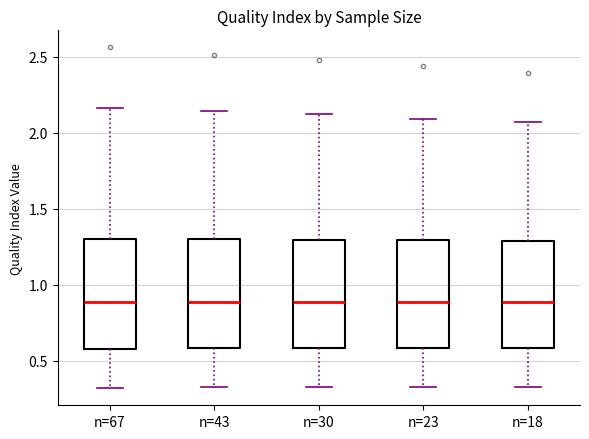

Reading left to right, transcribe this box plot: for each box, give where its median line is, the range the box spans, and where its two whiskers end, as read against the y-axis. The values are not printed on the chart, so give them approximately, as read against the axis.

n=67: median 0.90, box 0.60 to 1.30, whiskers 0.30 to 2.15
n=43: median 0.90, box 0.60 to 1.30, whiskers 0.35 to 2.15
n=30: median 0.90, box 0.60 to 1.30, whiskers 0.35 to 2.10
n=23: median 0.90, box 0.60 to 1.30, whiskers 0.35 to 2.10
n=18: median 0.90, box 0.60 to 1.30, whiskers 0.35 to 2.05